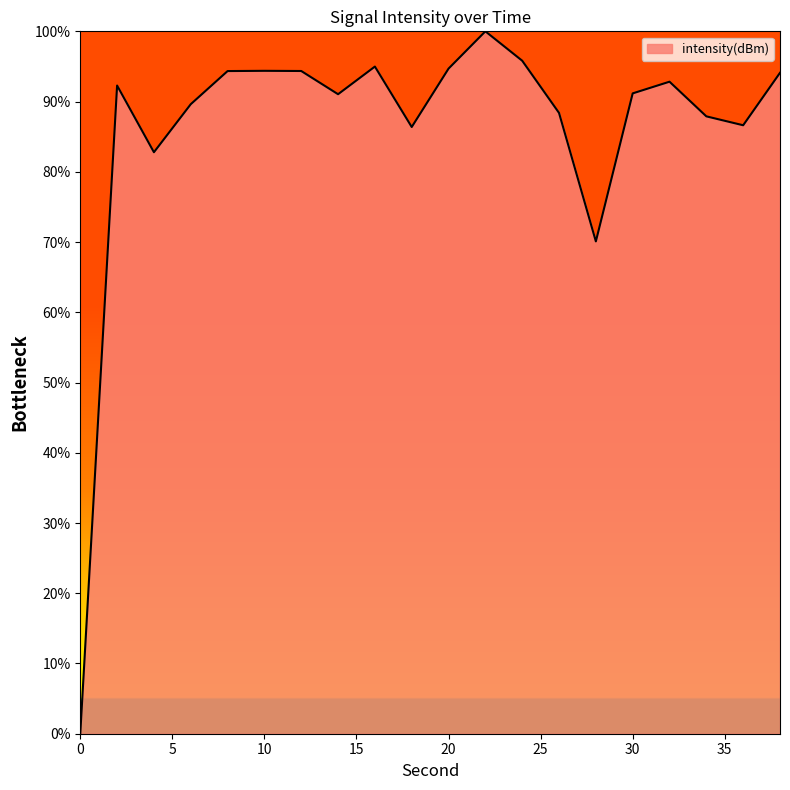

What is the greatest value displayed?

100.0